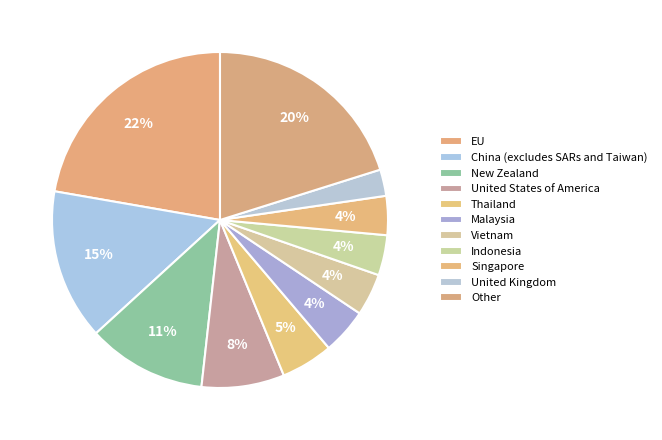

How many segments does this pie chart have?

11